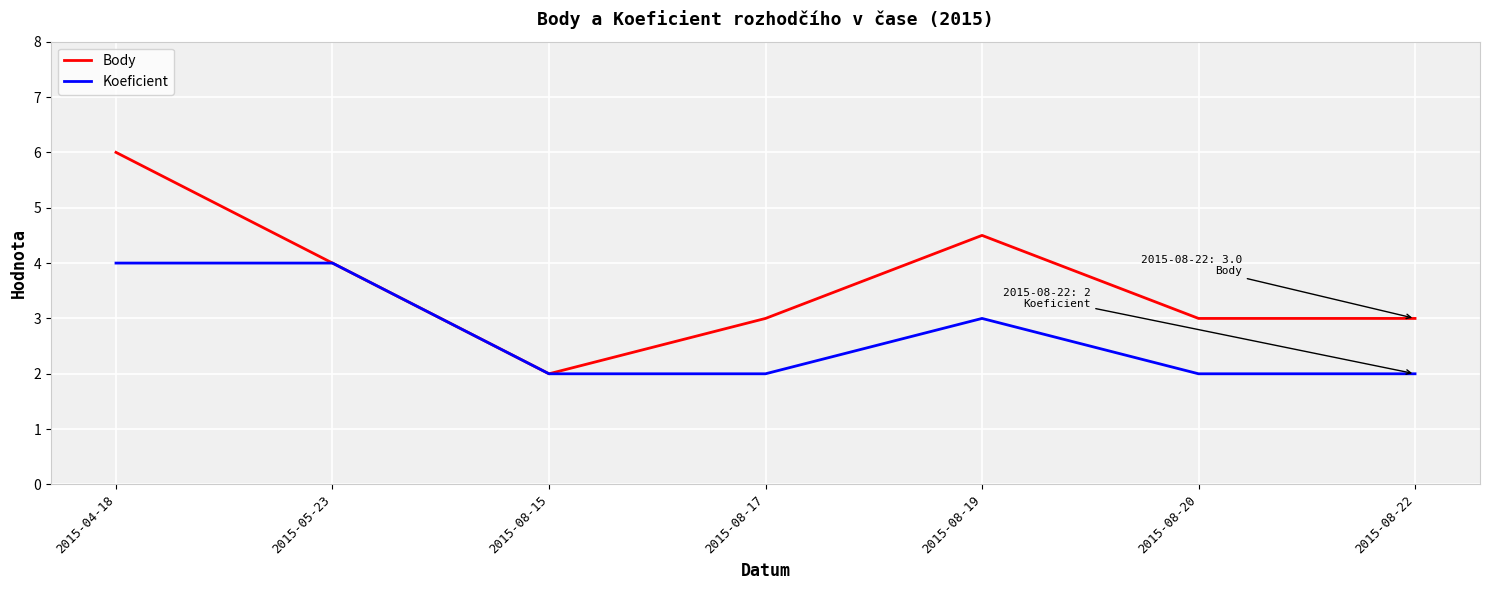

Rank the series by their average value, from highest to lowest.

Body, Koeficient